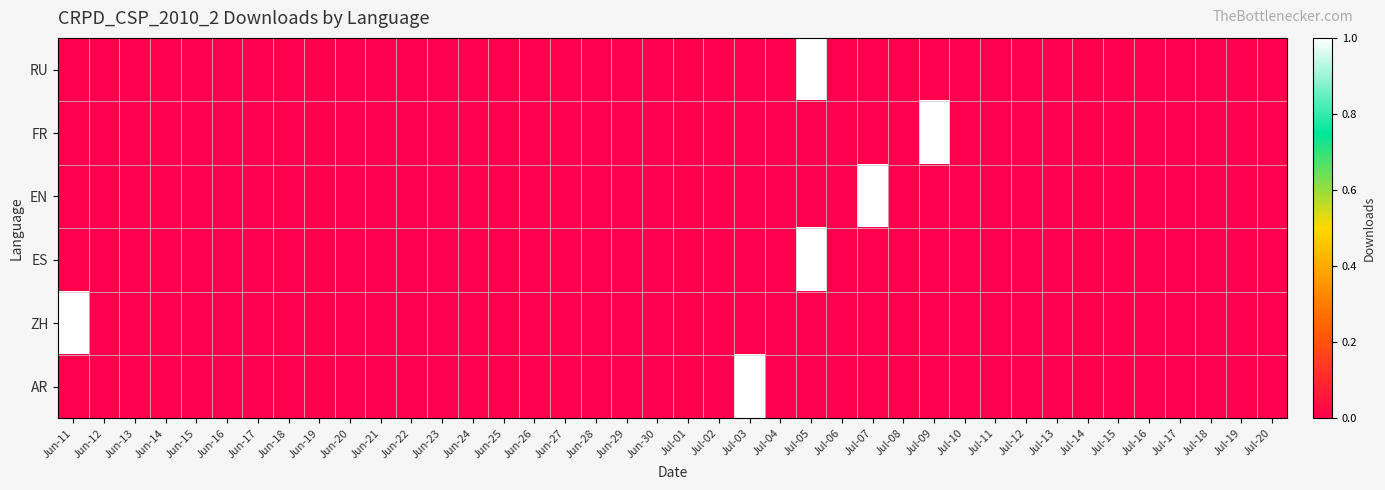

Between Jun-15 and Jul-09, which series saw the biggest shift?

FR